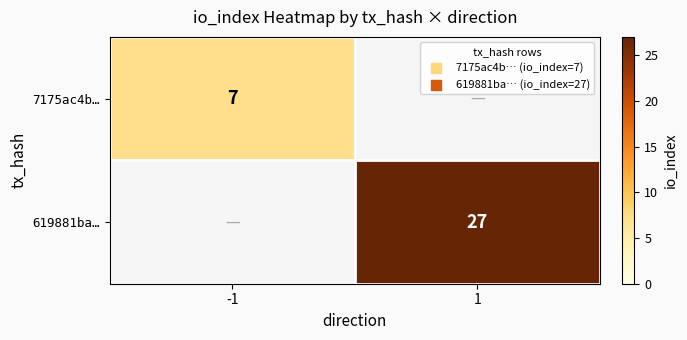

The 7175ac4b… series shows 10 at -1. True or false?

False